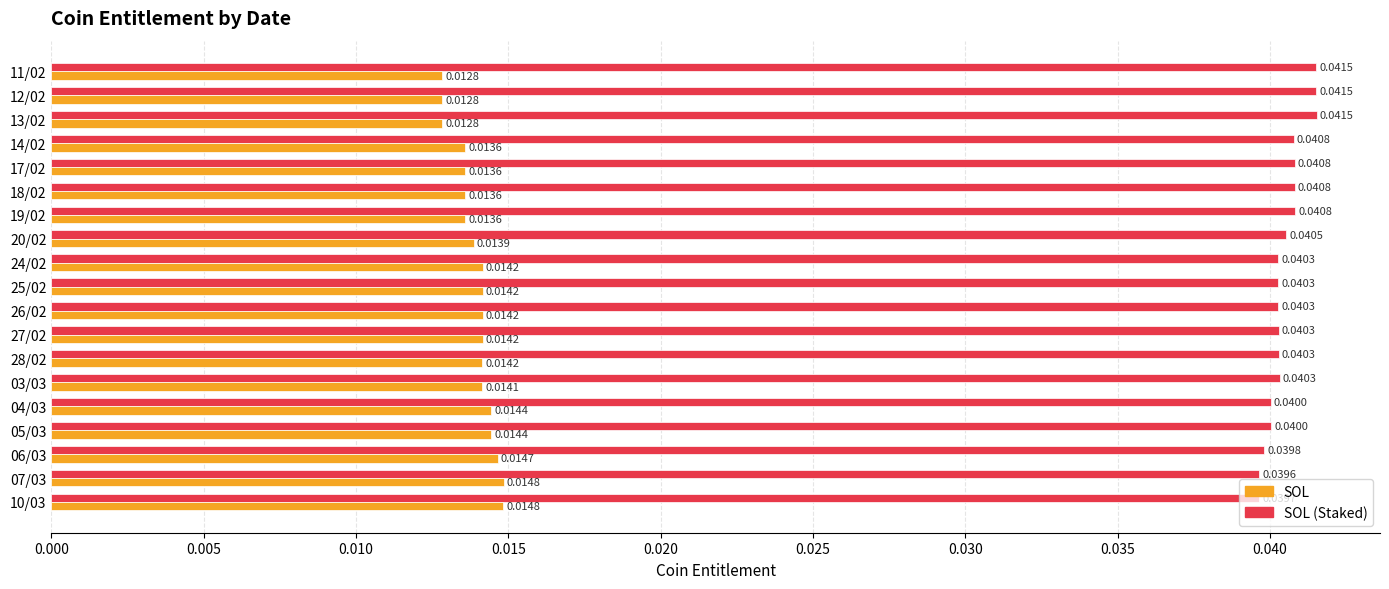

What are all the series names shown in the legend?

SOL, SOL (Staked)